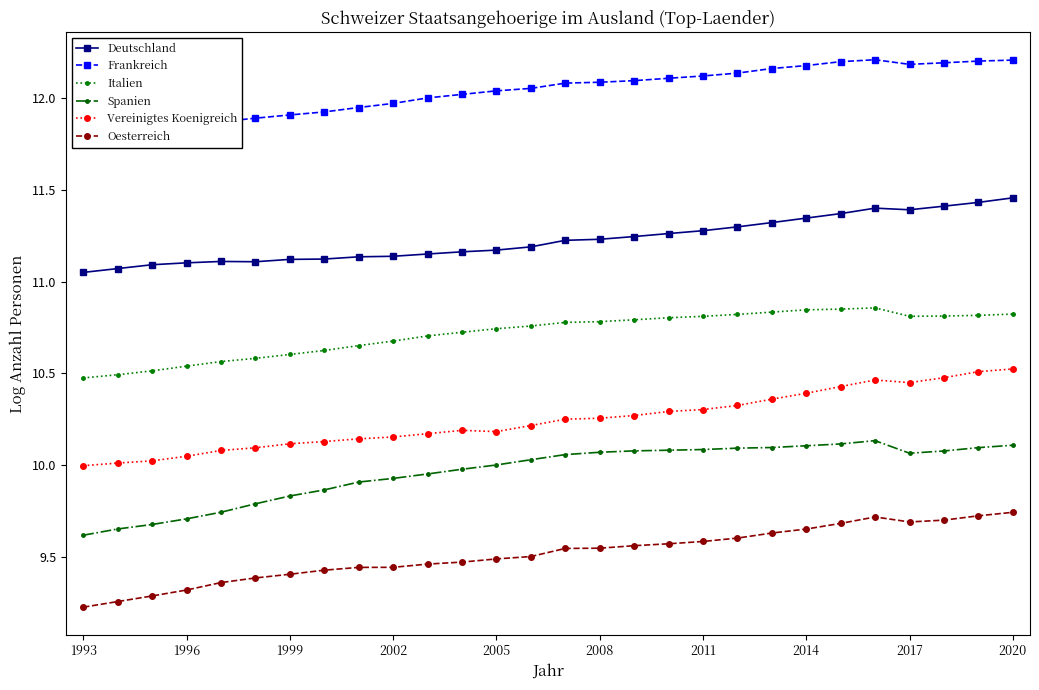

True or false: Spanien and Vereinigtes Koenigreich cross at least once.

False